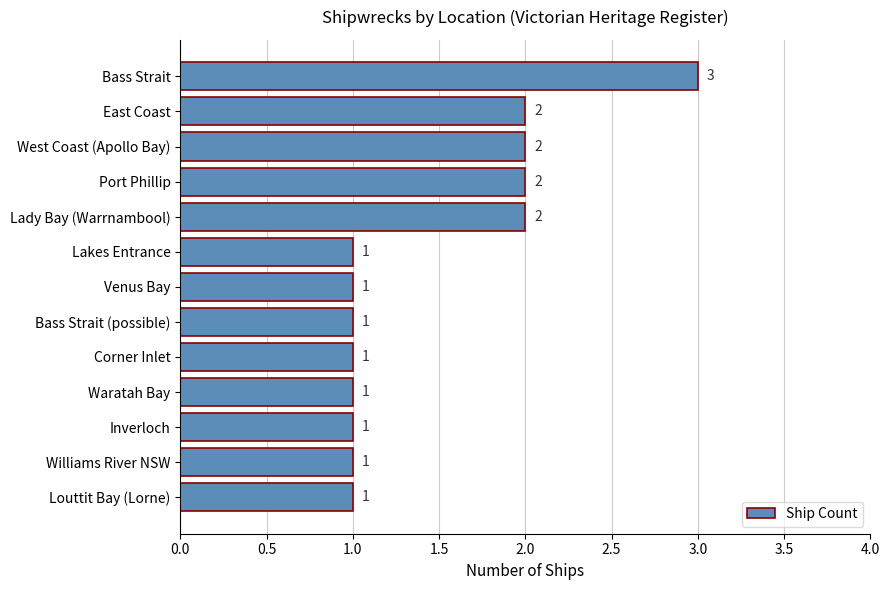

Between Inverloch and Port Phillip, which is larger?

Port Phillip